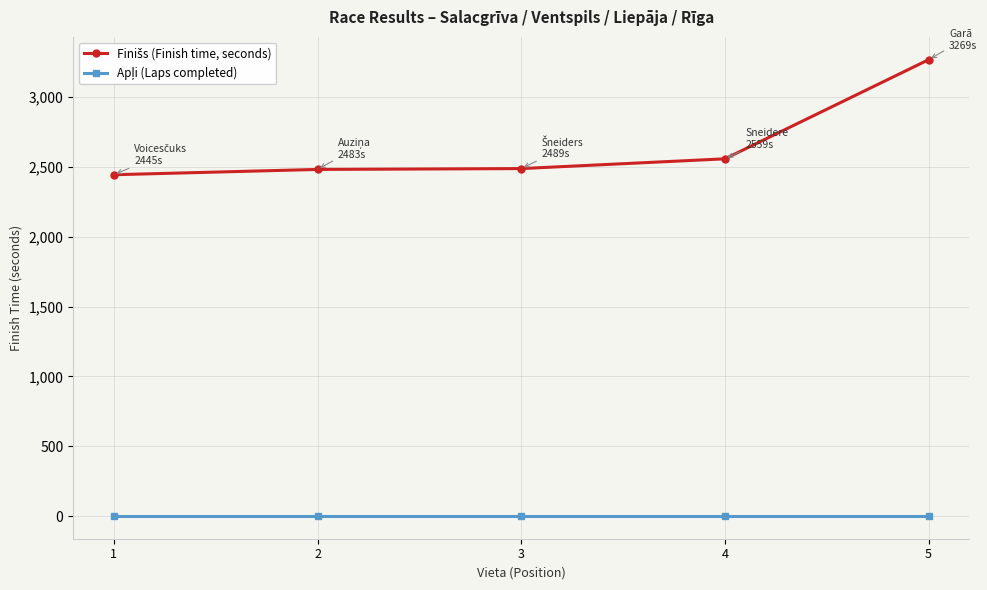

At which category is the sum across all series the highest?

5